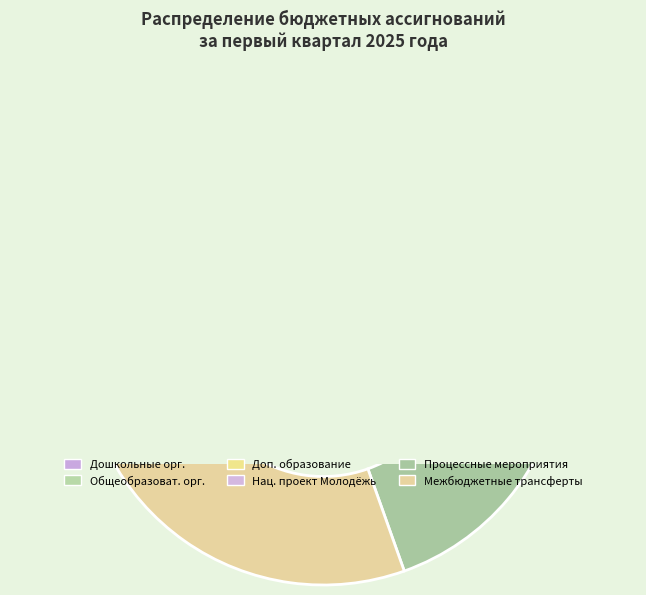

To the nearest percent, what percentage of the pie is Общеобразовательные организации?

4%